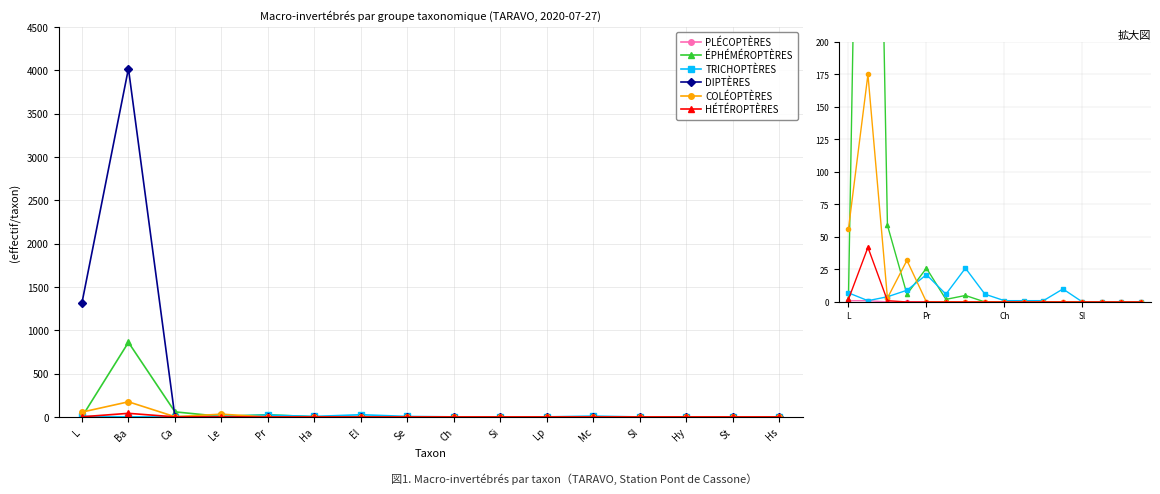

What are all the series names shown in the legend?

PLÉCOPTÈRES, ÉPHÉMÉROPTÈRES, TRICHOPTÈRES, DIPTÈRES, COLÉOPTÈRES, HÉTÉROPTÈRES